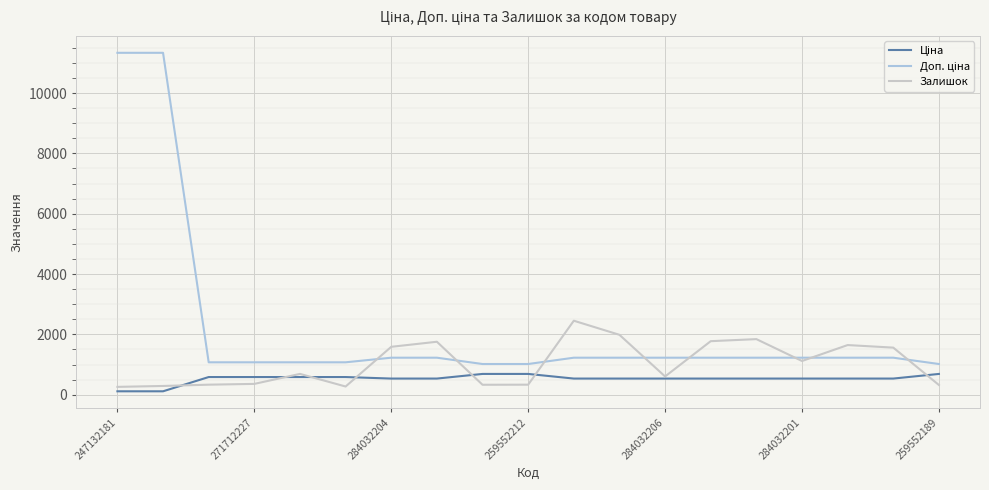

What is the greatest value displayed?

11334.0